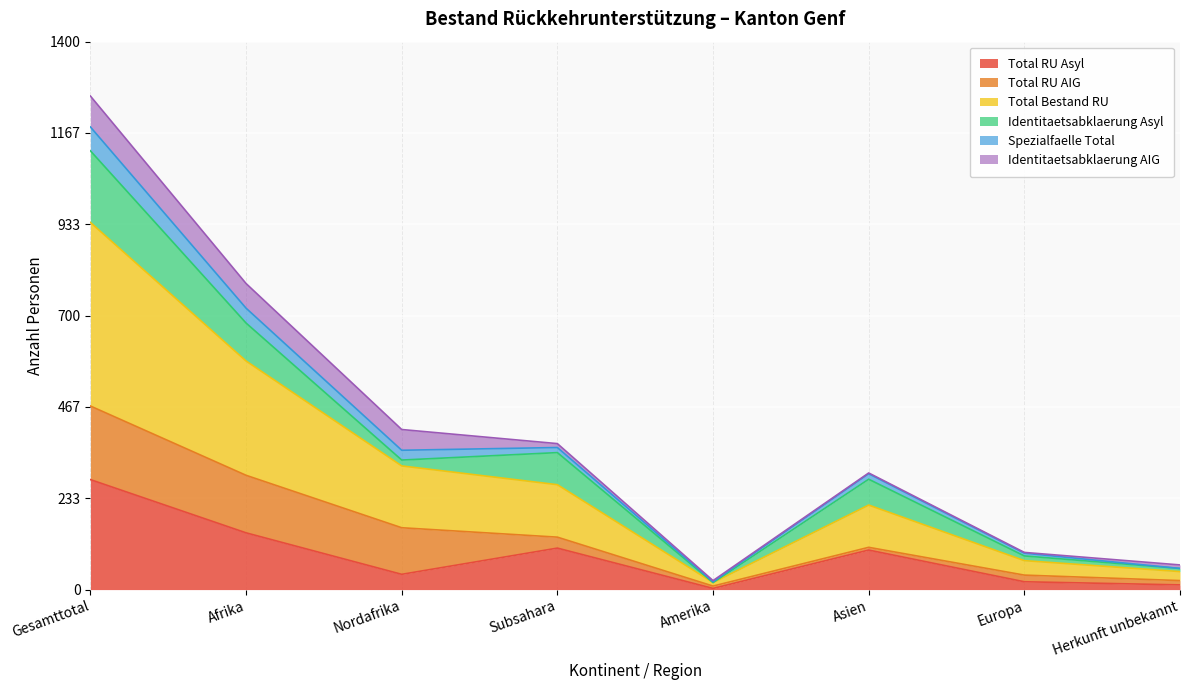

True or false: Total RU Asyl and Spezialfaelle Total intersect in this chart.

False